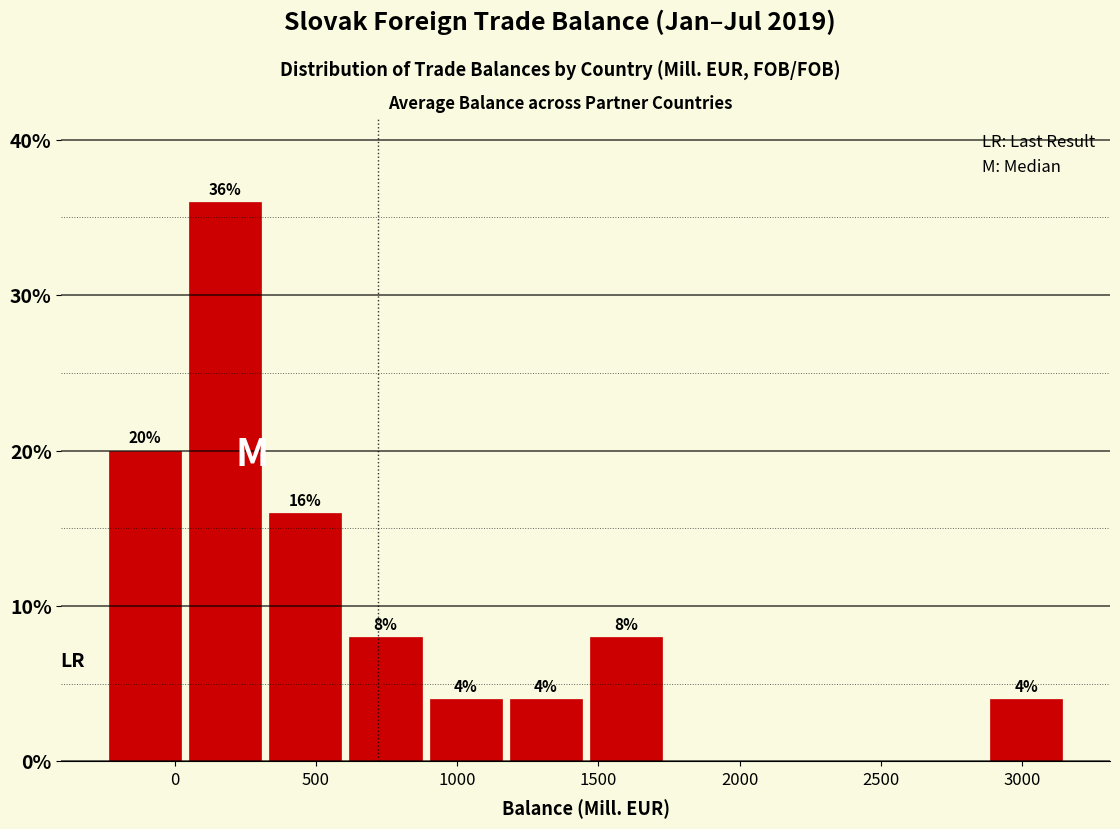

Which range on the x-axis has the tallest bar?

50 to 350